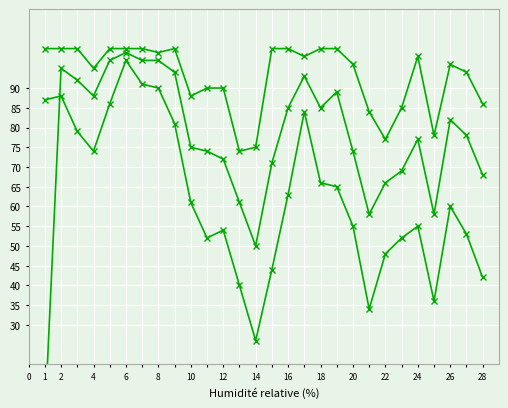

What is the difference between the maximum and minimum values in the Humidité minimum series?

71